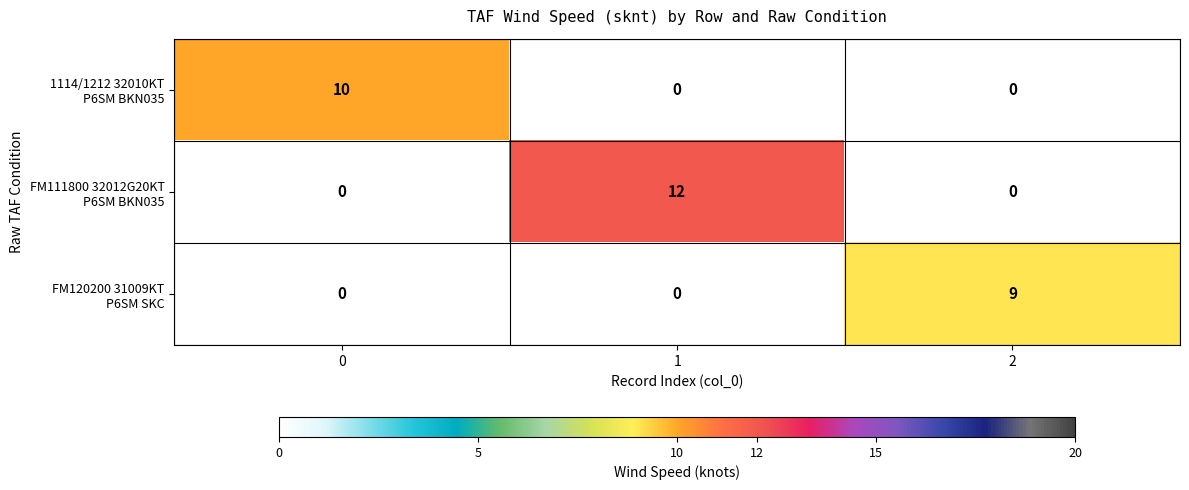

What is the total value across all series at 1?

12